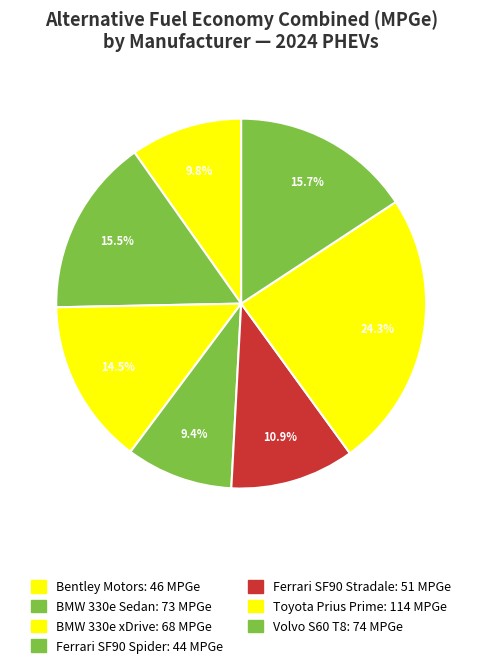

Which category has the smallest portion of the pie?

Ferrari SF90 Spider